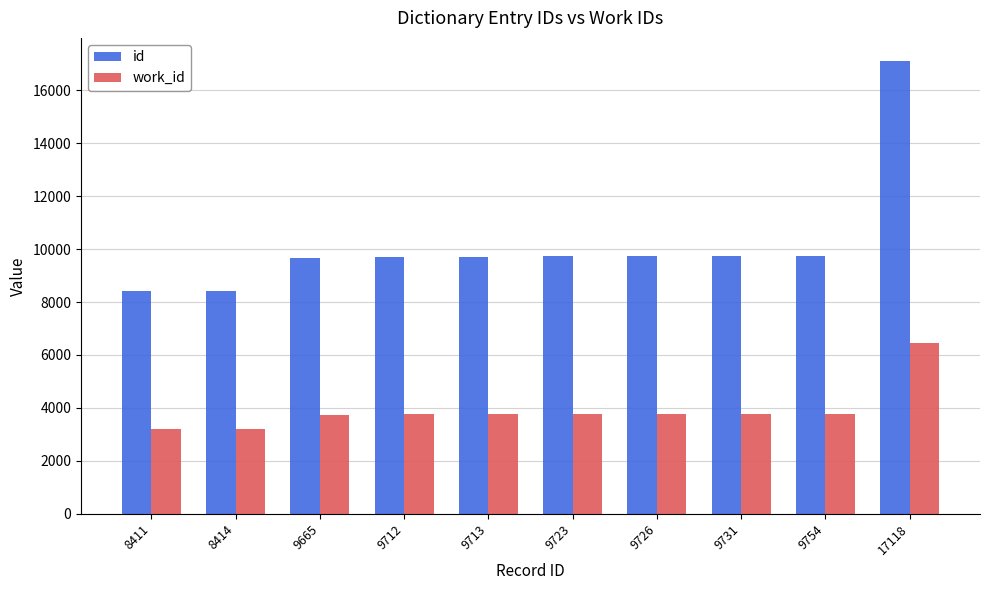

What is the difference between the work_id values at 9731 and 17118?

2672